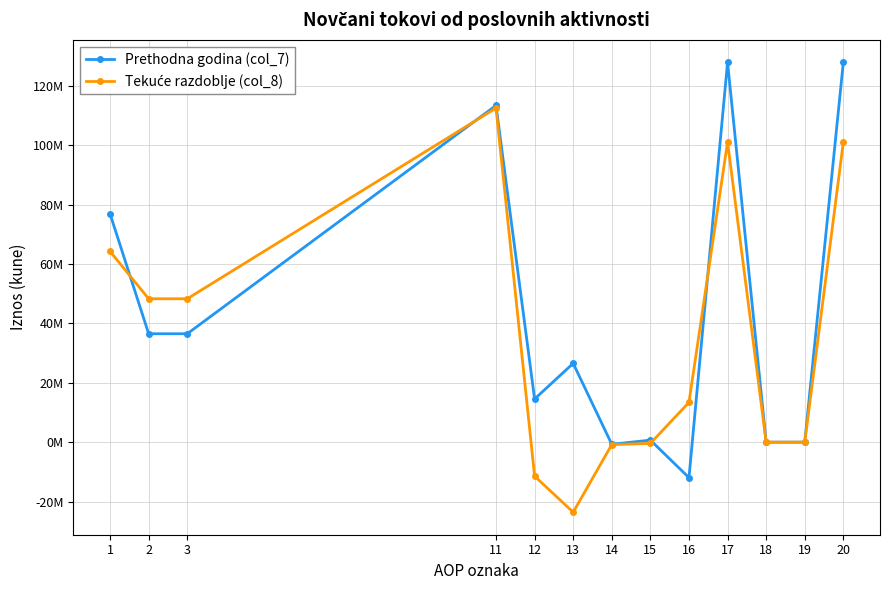

Is this an area chart (filled region under the line)?

No